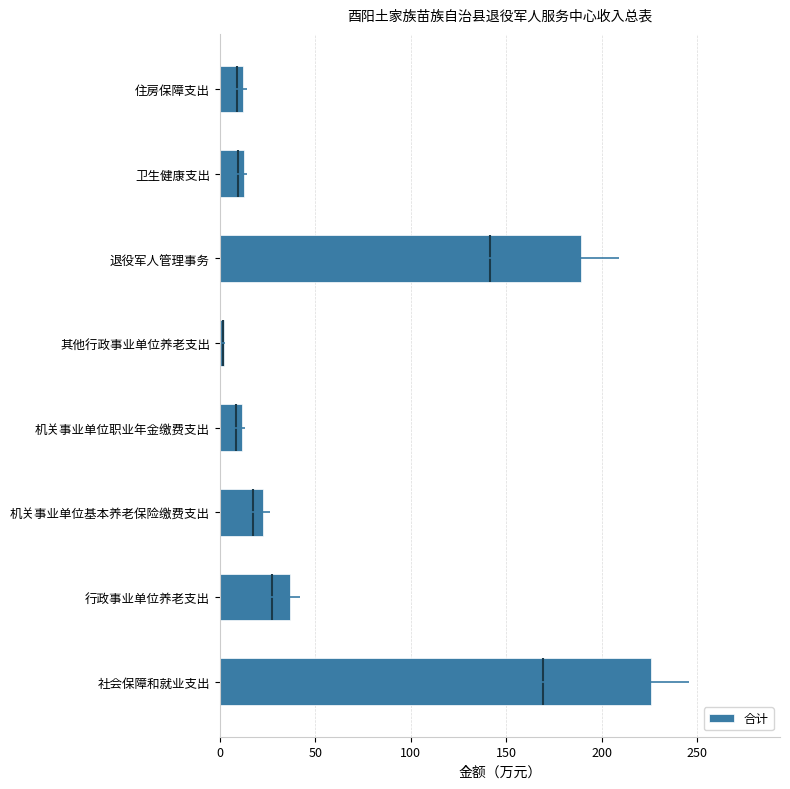

How many categories are shown in the chart?

8